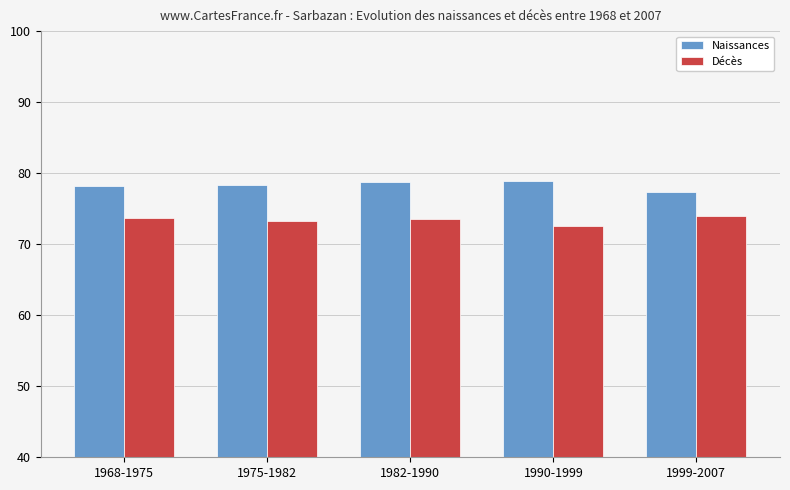

Read the Naissances value at 1982-1990.

78.7